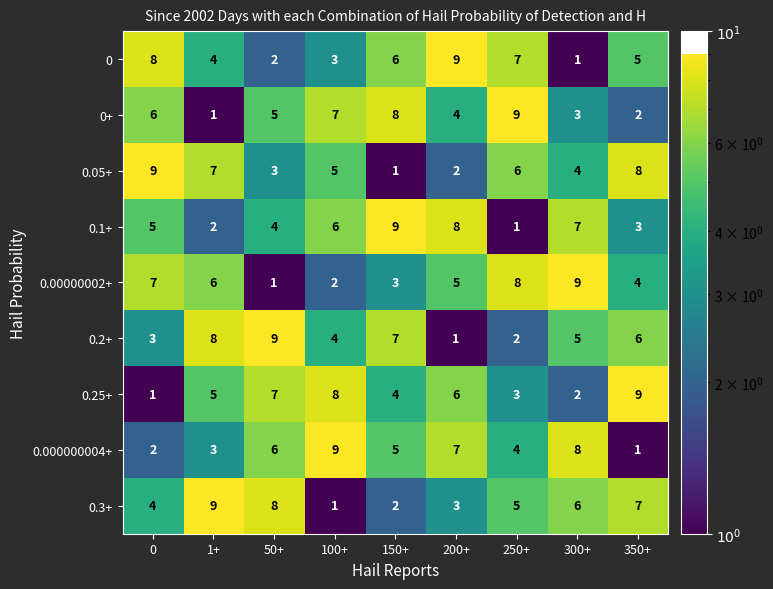

What is the sum of all 0.000000004+ values?

45